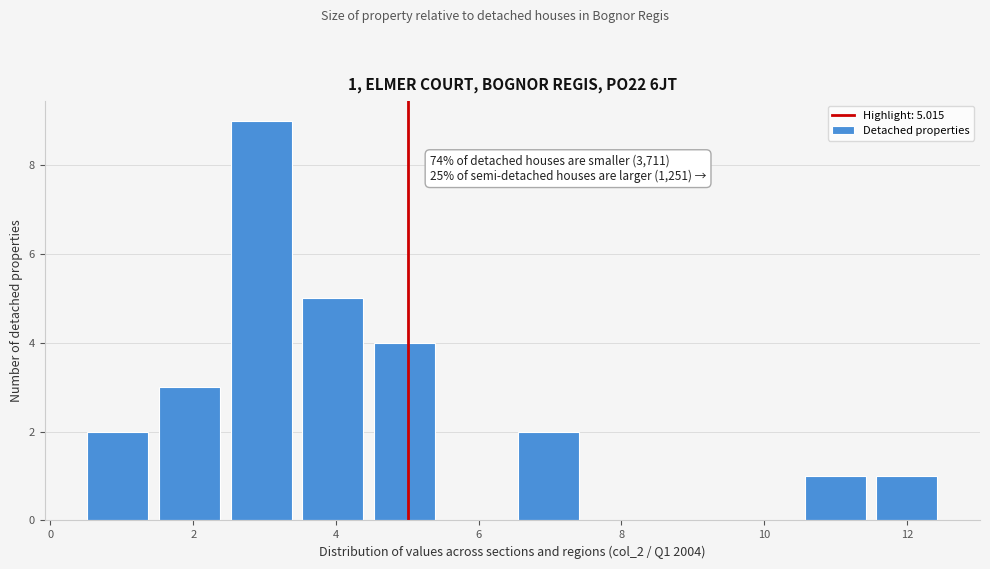

Which range on the x-axis has the tallest bar?

2.4 to 3.4